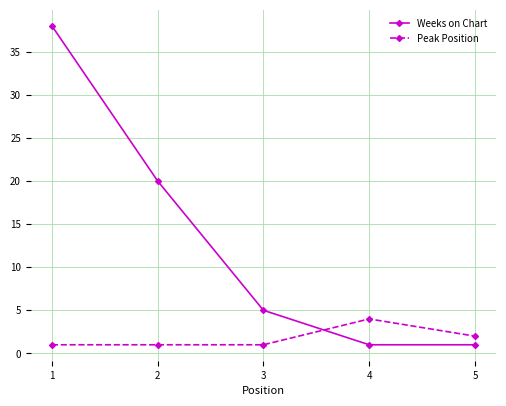

Between which two adjacent categories do Weeks on Chart and Peak Position first intersect?

3 and 4